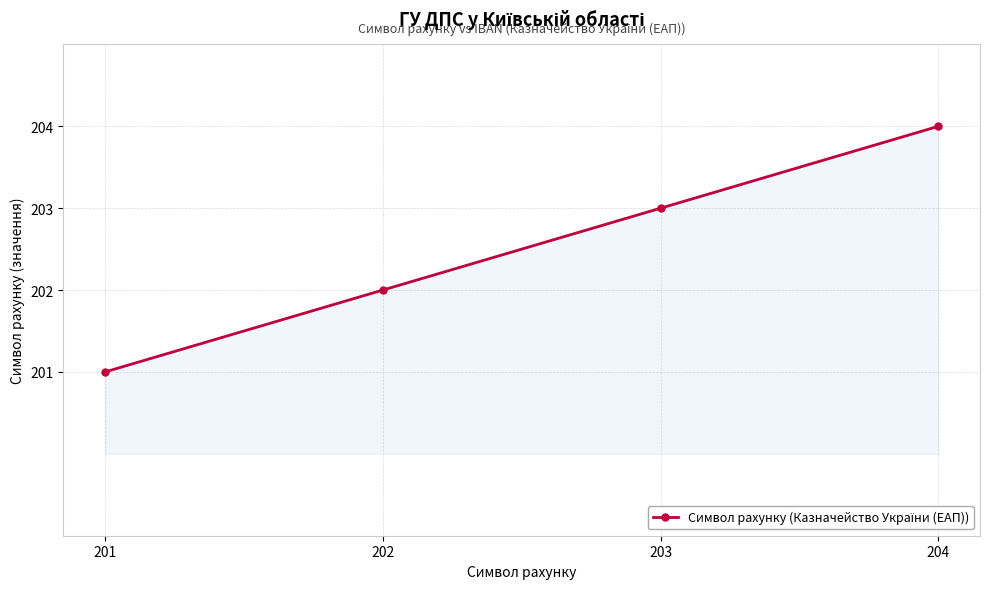

What is the value of the 2nd point from the left?

202